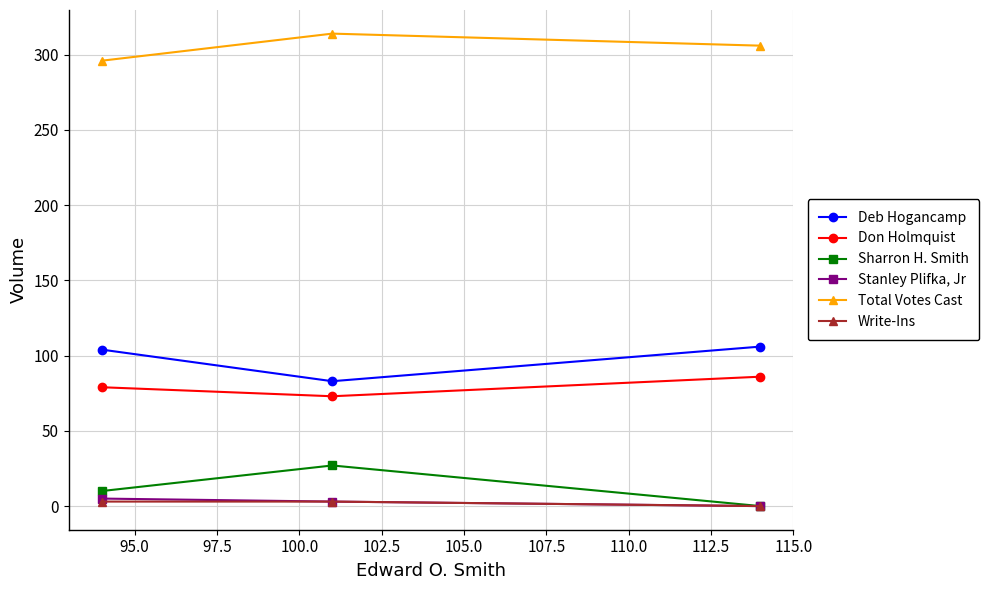

Which series has the largest total across all categories?

Total Votes Cast